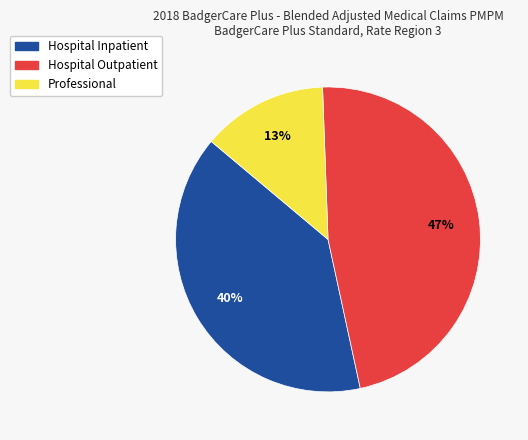

The Hospital Inpatient slice represents 28% of the pie. True or false?

False